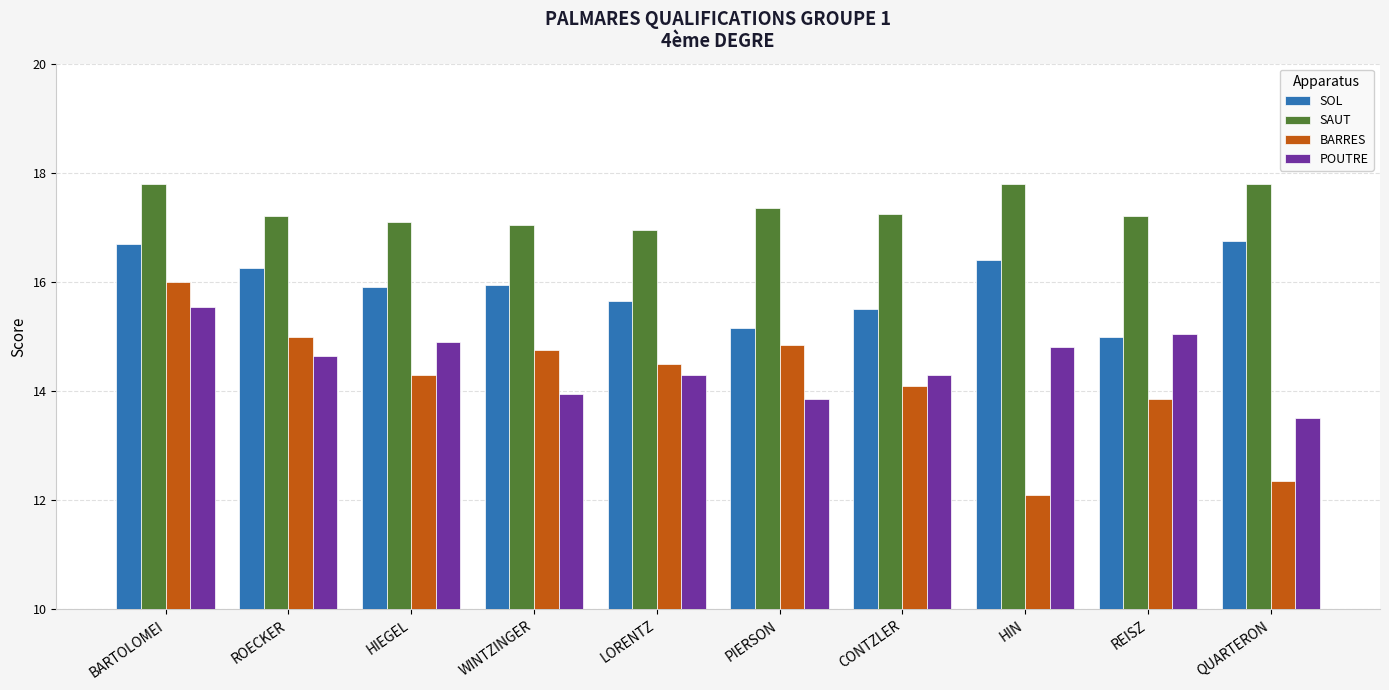

What is the value of the POUTRE bar at the 10th from the left?

13.5